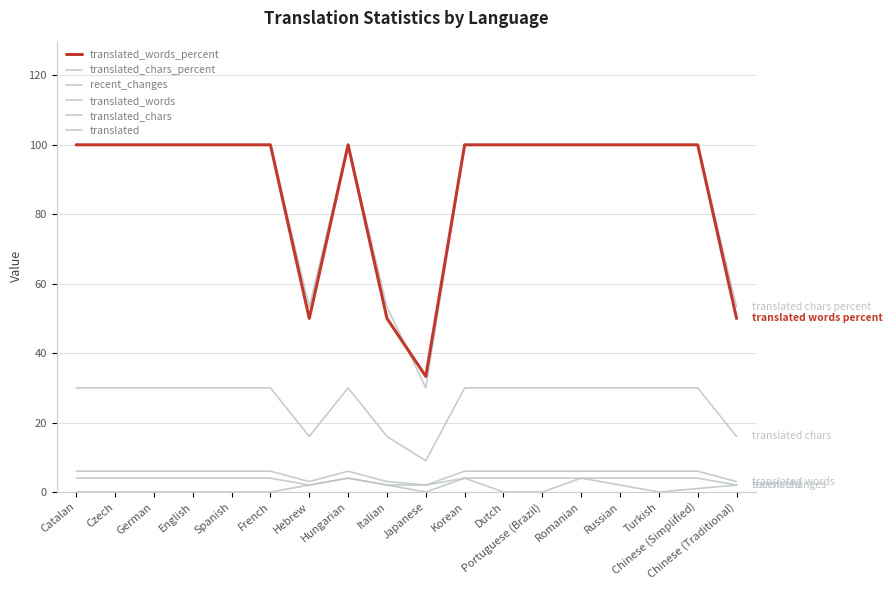

What is the difference between the highest and lowest values at Italian?

51.3